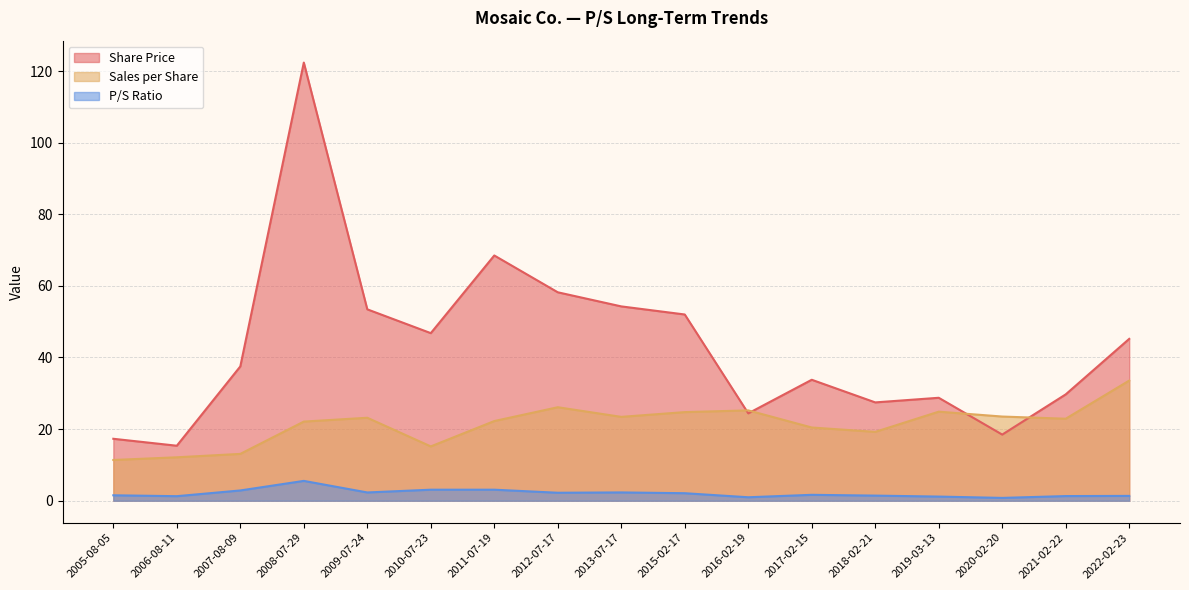

What are all the series names shown in the legend?

Share Price, Sales per Share, P/S Ratio